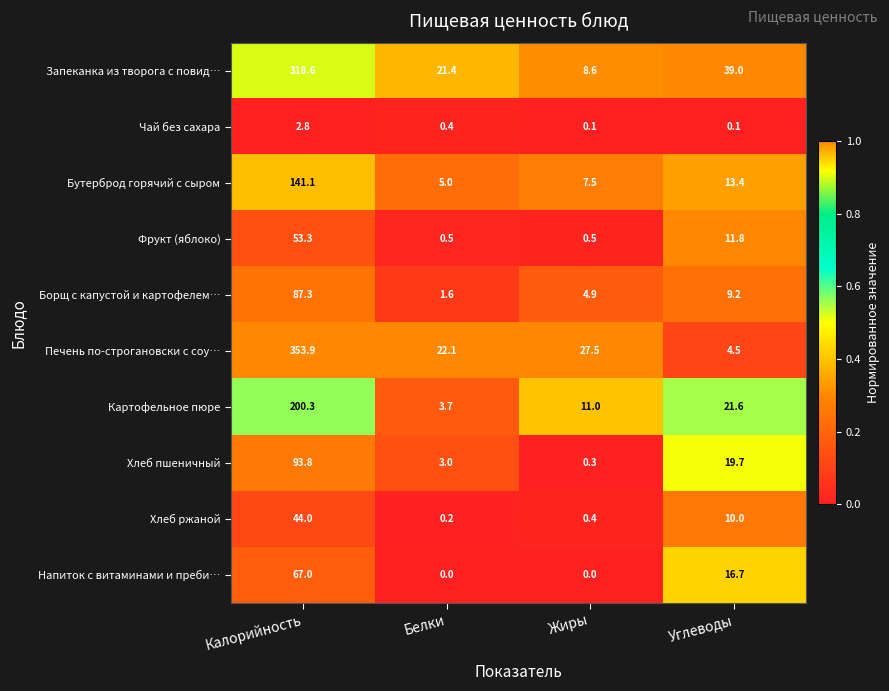

Which series has the largest total across all categories?

Печень по-строгановски с соу…